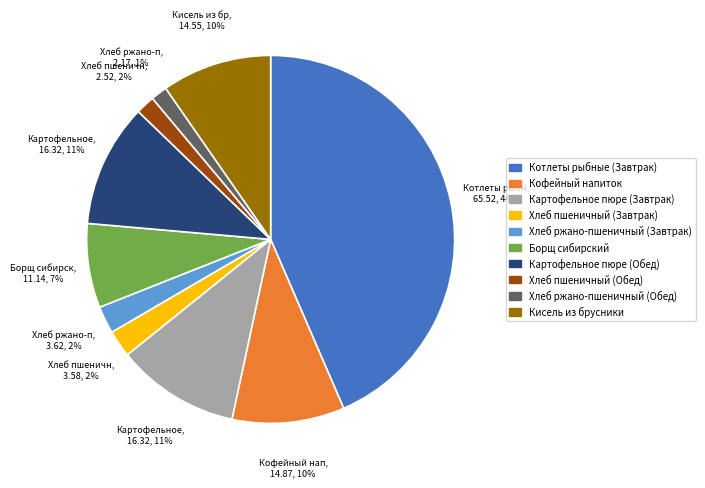

Is there a majority slice in this chart?

No